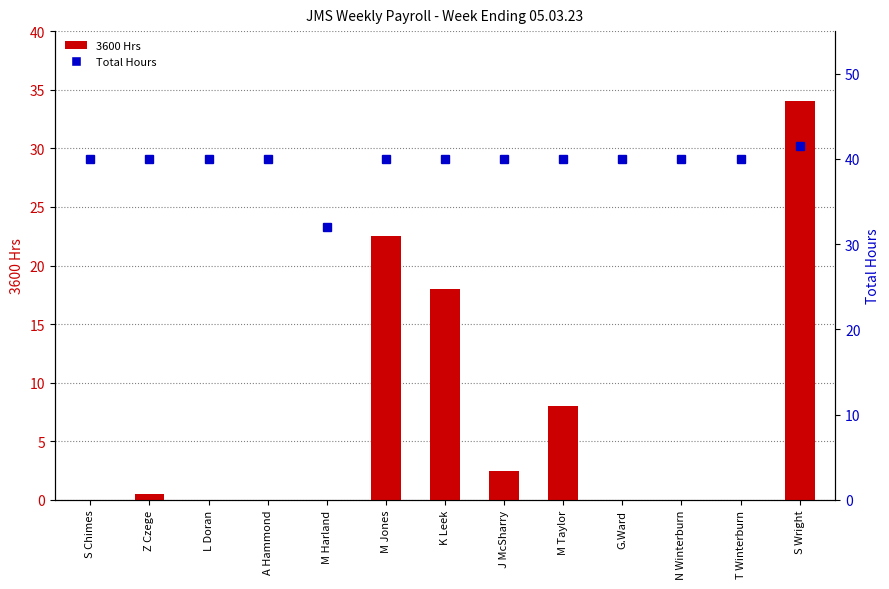

What is the maximum value shown in the chart?

41.5